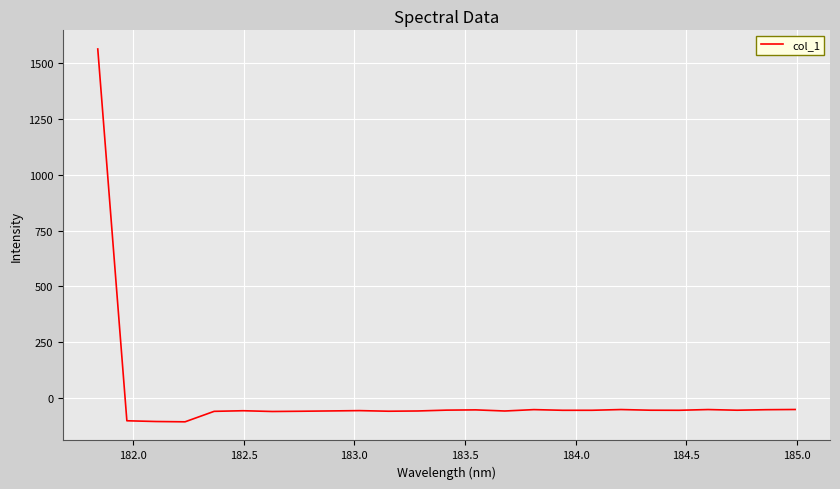

What is the greatest value displayed?

1562.5